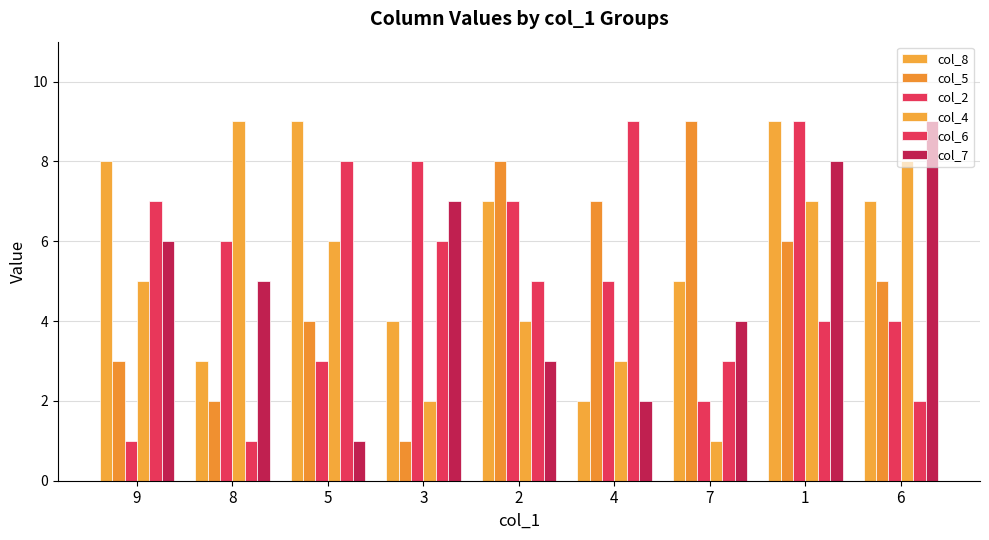

Which series has the largest range (max minus min)?

col_5